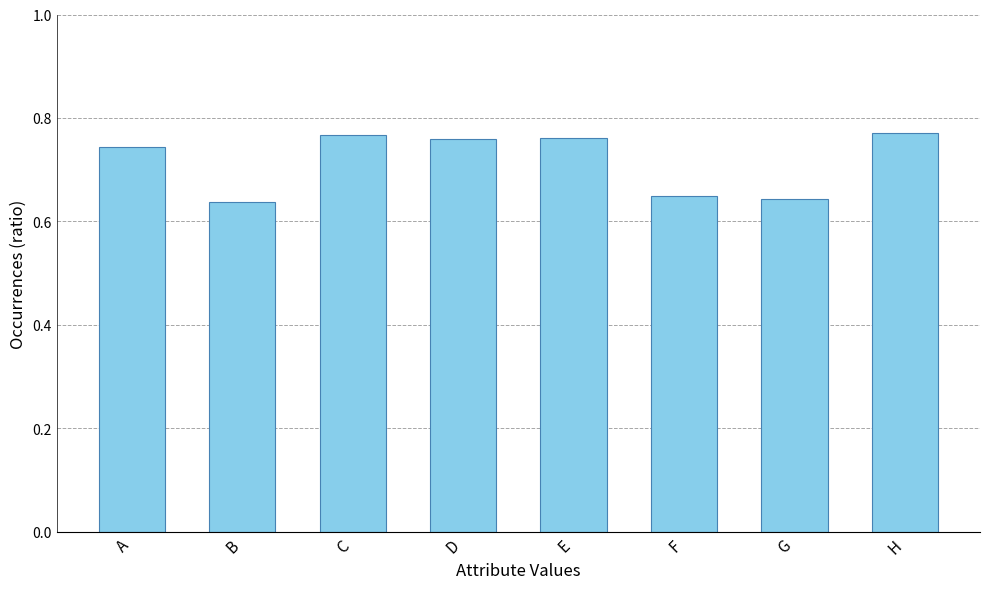

What is the sum of all values?

5.7